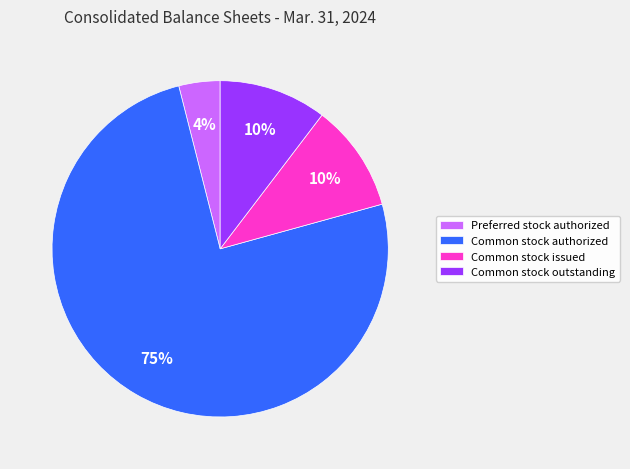

The Common stock issued slice represents 21% of the pie. True or false?

False